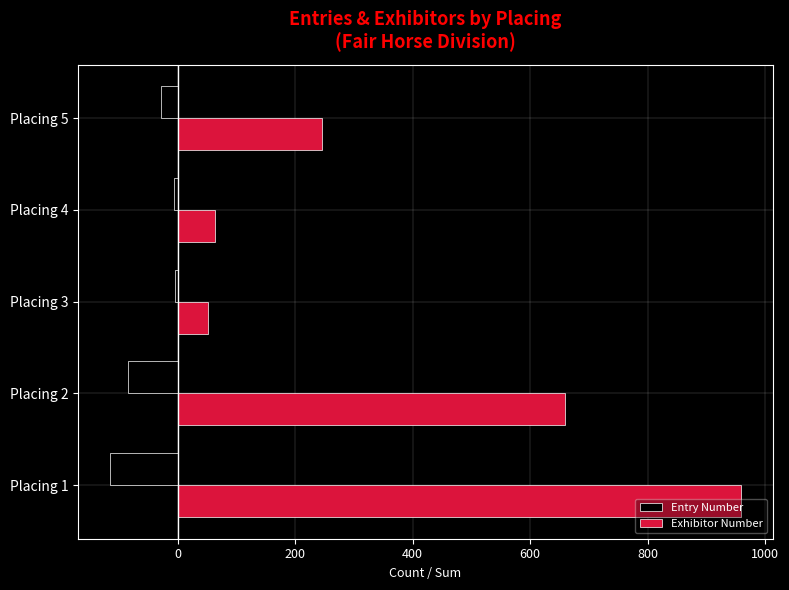

At which category does the chart reach its peak across all series?

Placing 1